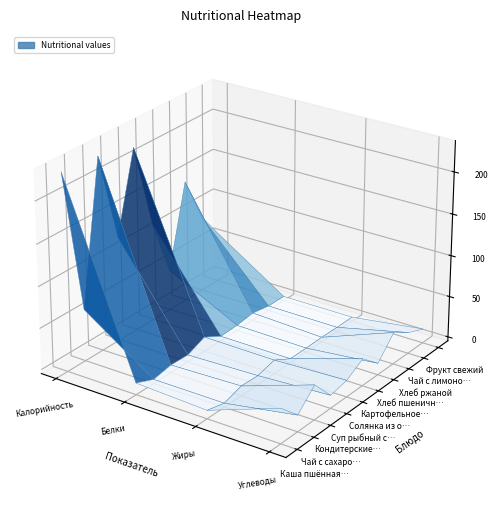

Rank the series at Жиры from highest to lowest value.

Солянка из овощей и курицы, Кондитерские изделия, Суп рыбный с консервами, Каша пшённая молочная, Хлеб ржаной, Фрукт свежий, Чай с лимоном и сахаром, Хлеб пшеничный, Картофельное пюре, Чай с сахаром